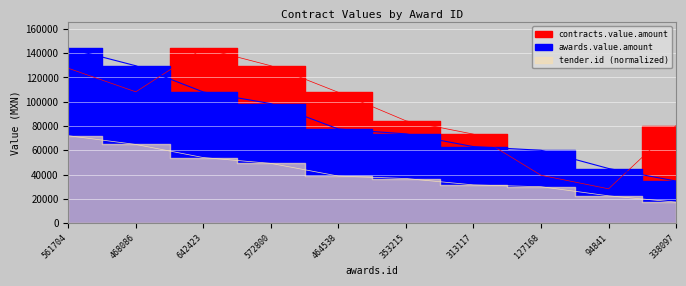

True or false: awards.value.amount and contracts.value.amount cross at least once.

False